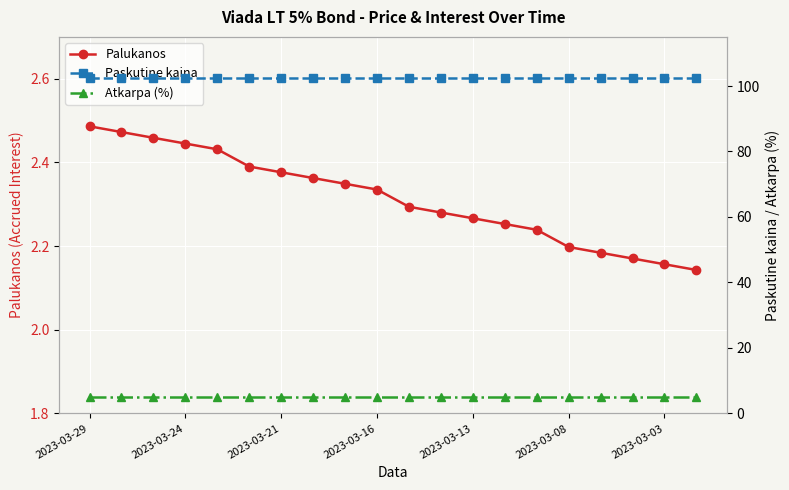

What is the spread (max minus min) of values at 11?

100.0